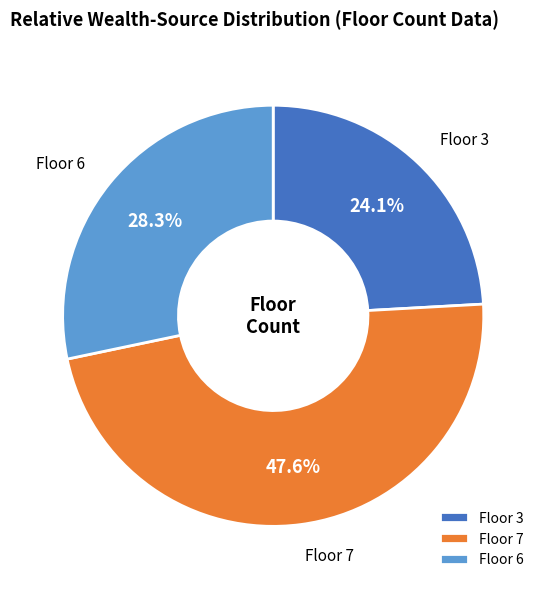

What is the smallest slice in the pie chart?

Floor 3